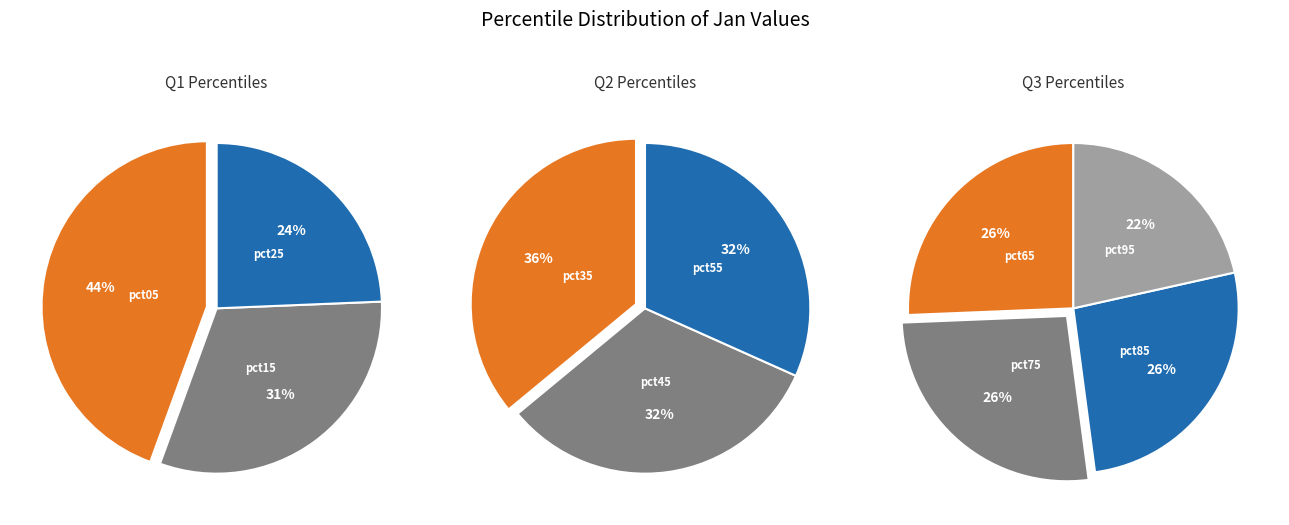

Count the number of slices in the pie.

10